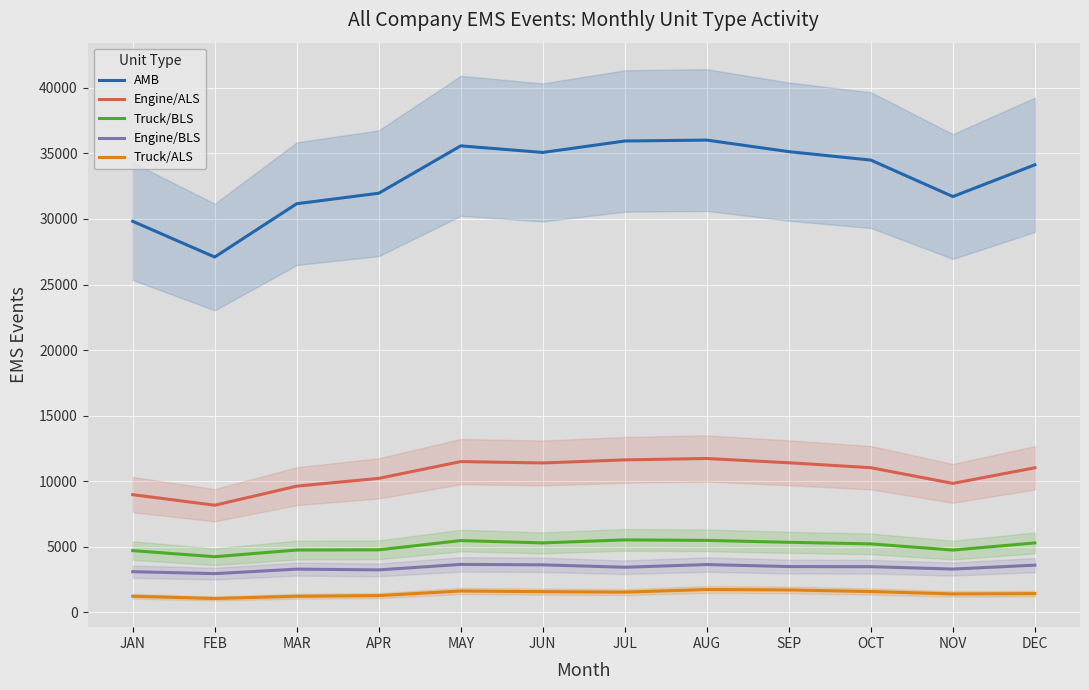

What are all the series names shown in the legend?

AMB, Engine/ALS, Truck/BLS, Engine/BLS, Truck/ALS